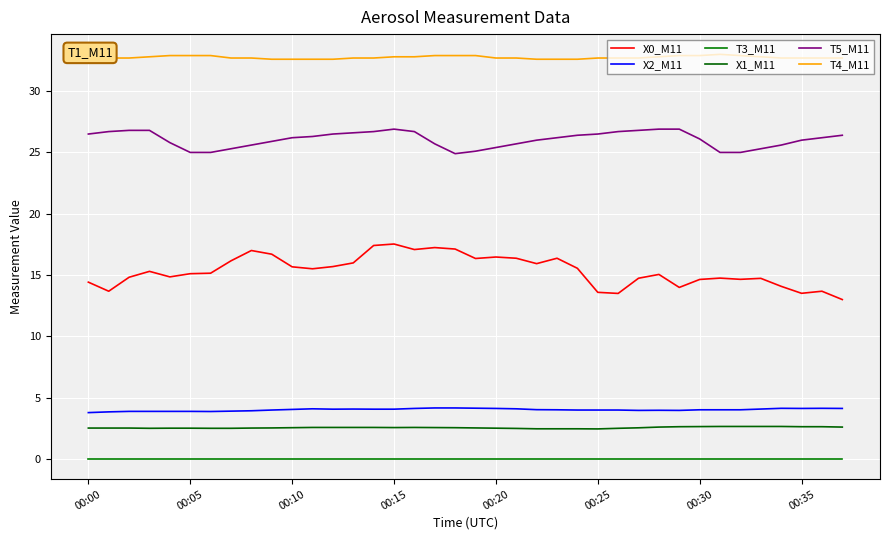

Which series has the largest range (max minus min)?

X0_M11